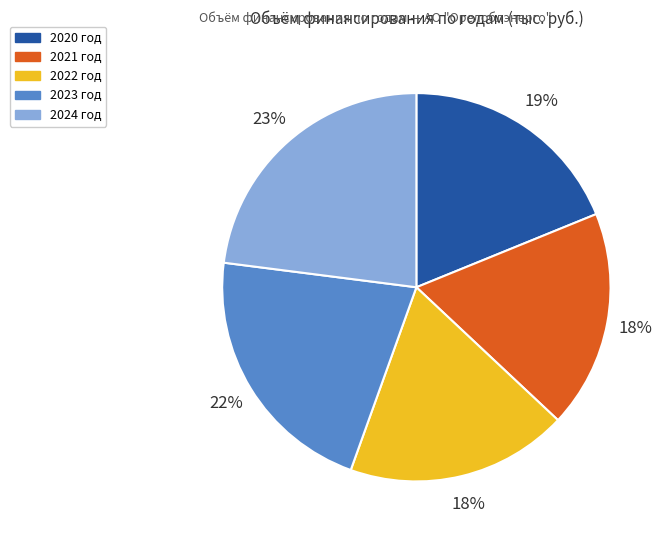

Is it true that 2023 год is 22% of the pie?

True